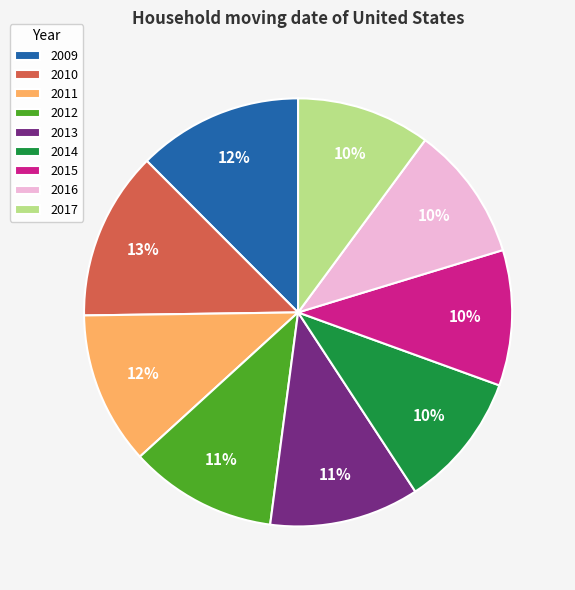

Is it true that 2011 is 2% of the pie?

False